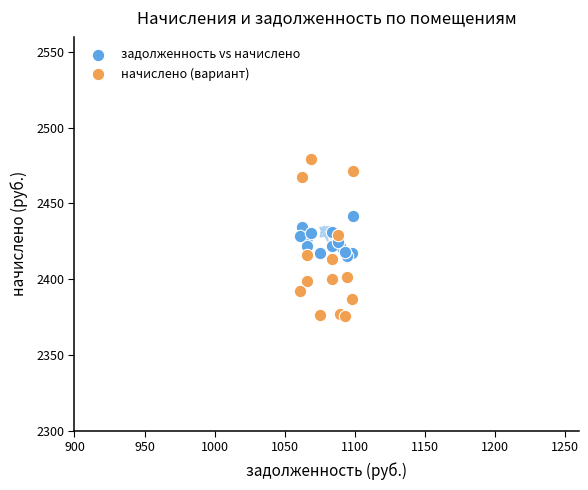

What is the X range (max minus min) for the scatter plot?

38.0